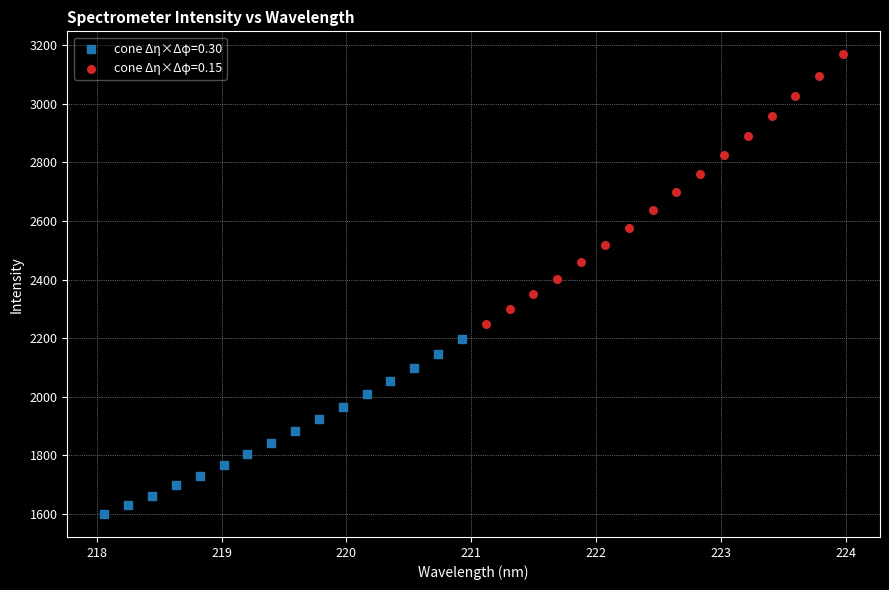

Which series contains the lowest Y value?

cone Δη×Δφ=0.30